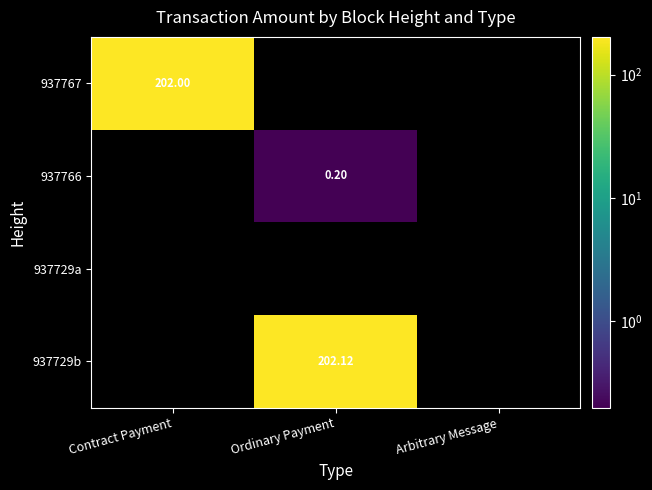

At how many categories does at least one series exceed 155?

2